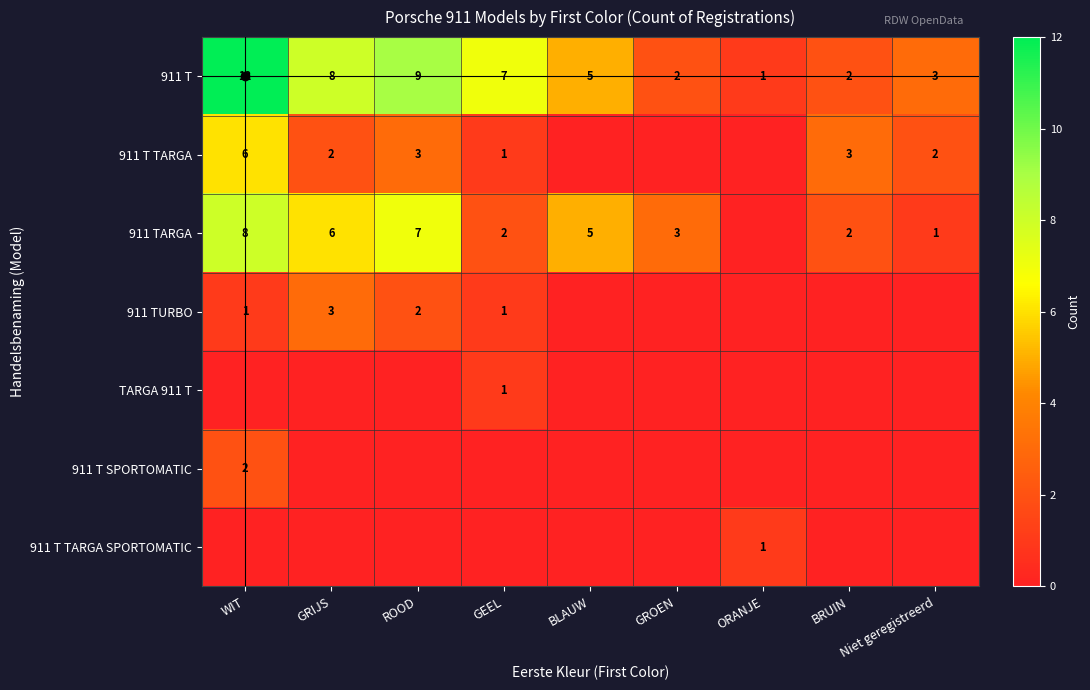

What is the spread (max minus min) of values at GEEL?

7